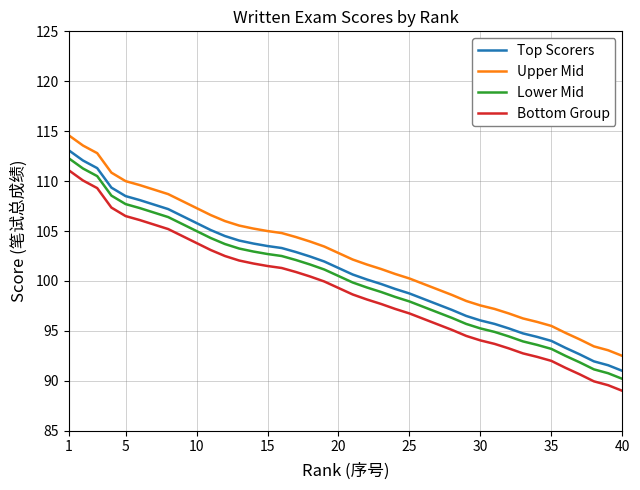

How many series are shown in this chart?

4